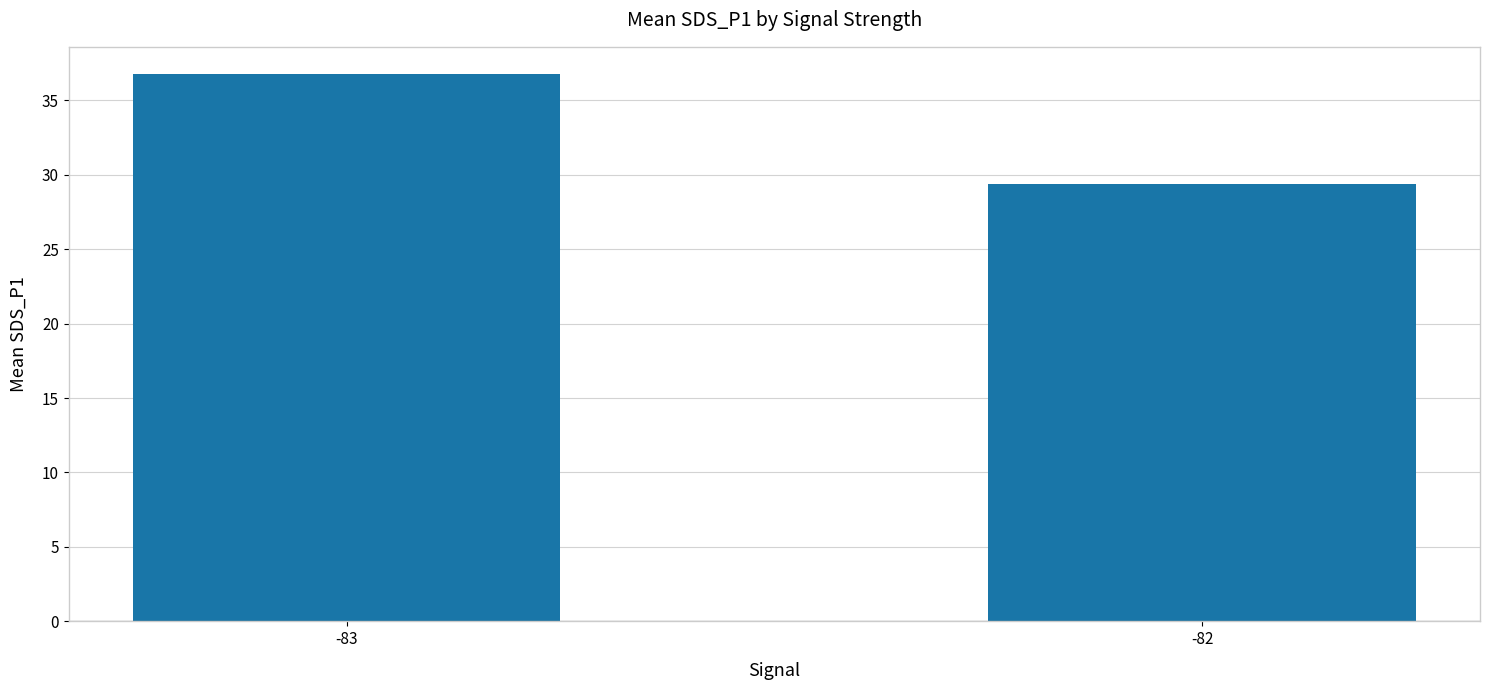

Reading right to left, transcribe all the data shown in this chart.

29.4	36.7